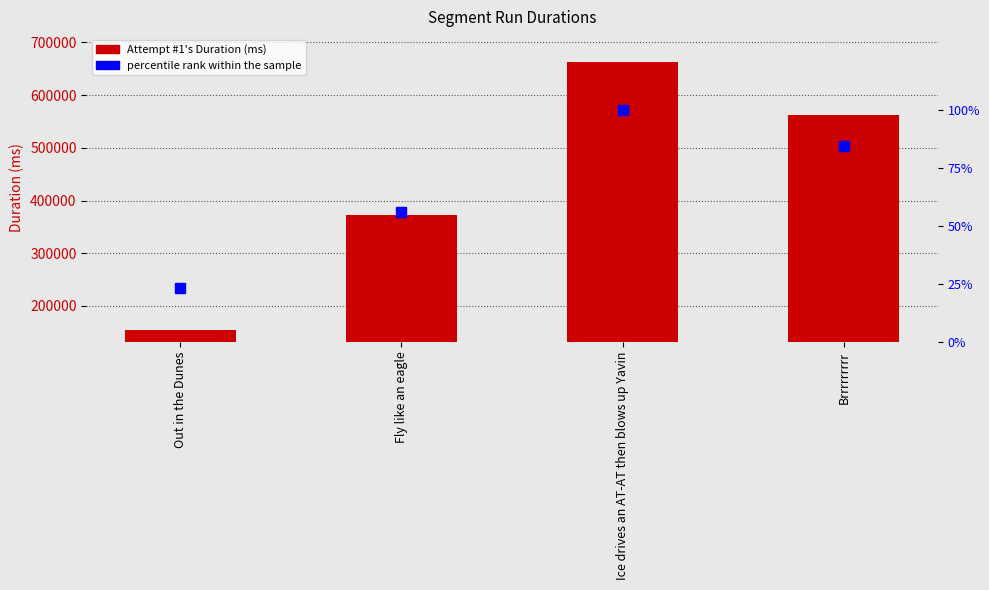

At which category does the chart reach its peak across all series?

Ice drives an AT-AT then blows up Yavin